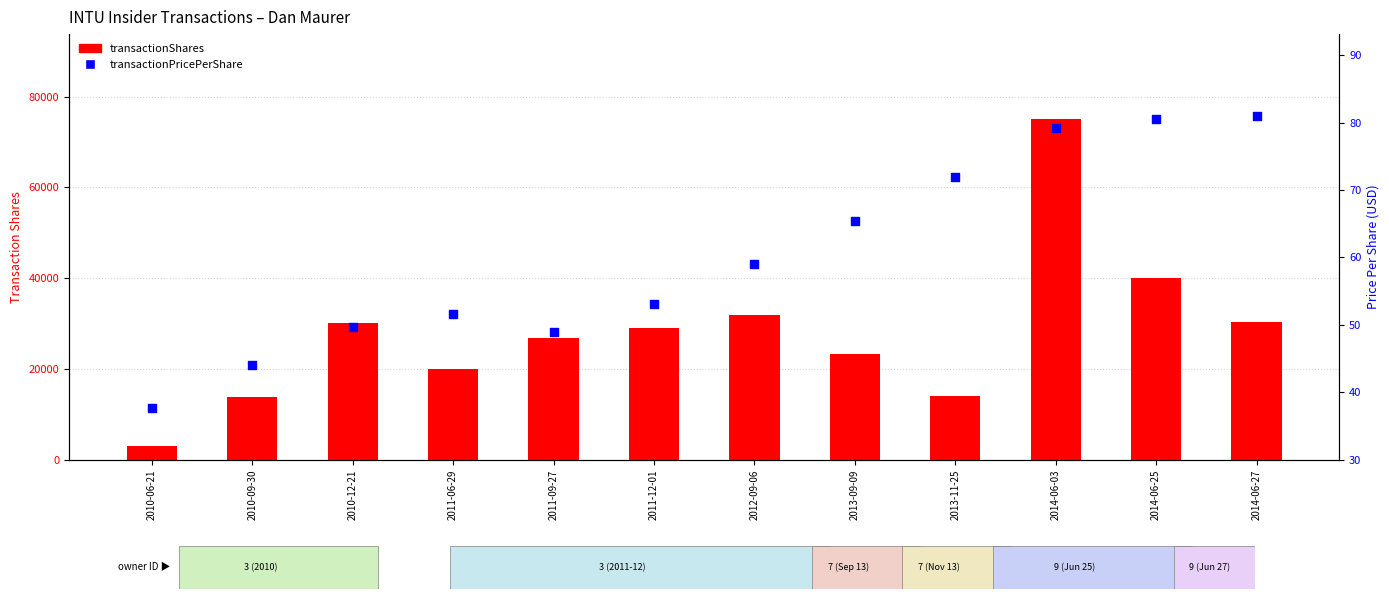

Is the value of transactionPricePerShare at 2010-06-21 greater than the value of transactionShares at 2014-06-03?

No